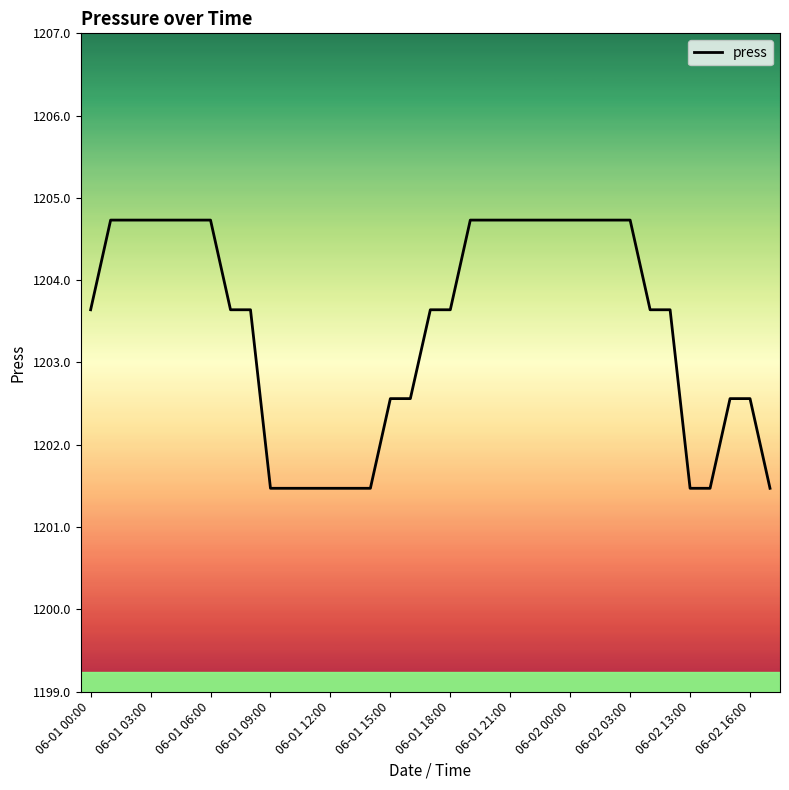

What is the greatest value displayed?

1204.7